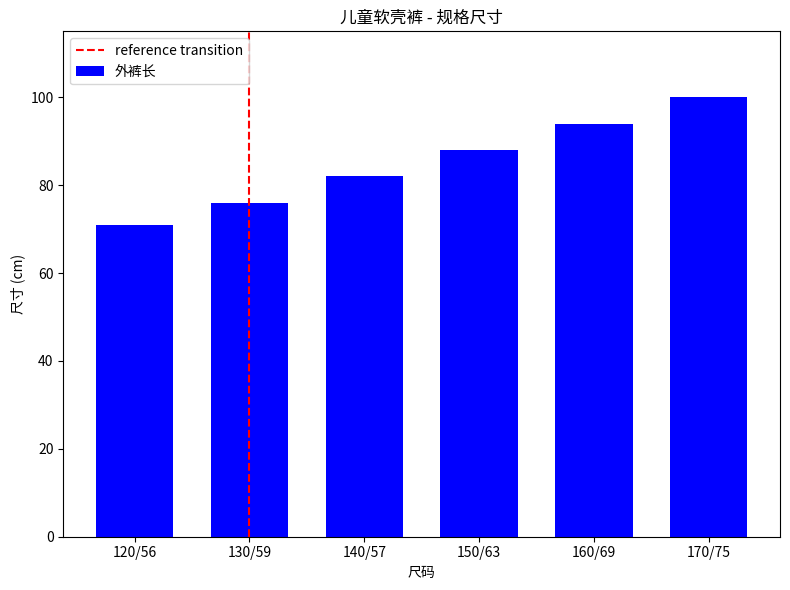

Does the chart contain any negative values?

No